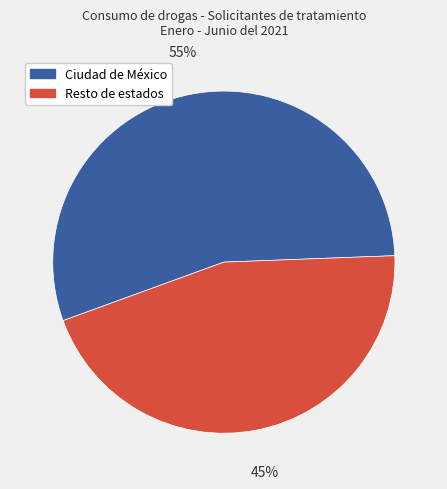

To the nearest percent, what is the average slice percentage?

50%